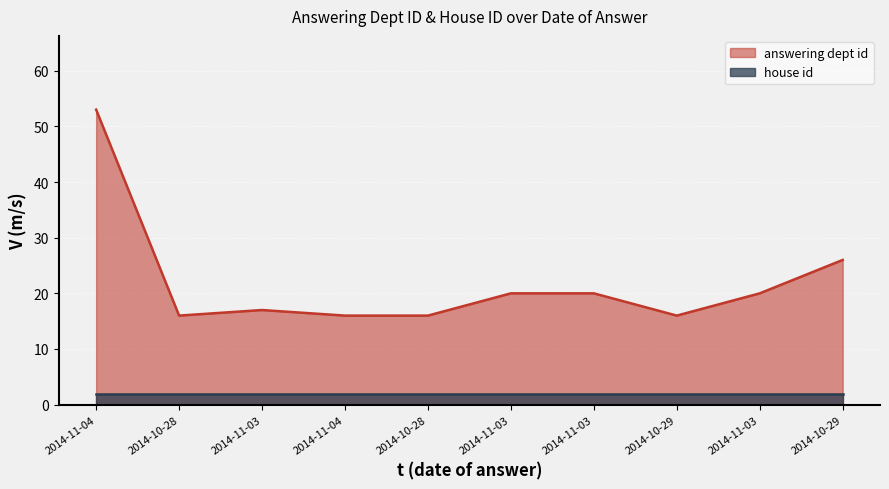

What value does the data have at 2014-11-03, to the nearest 10?

20